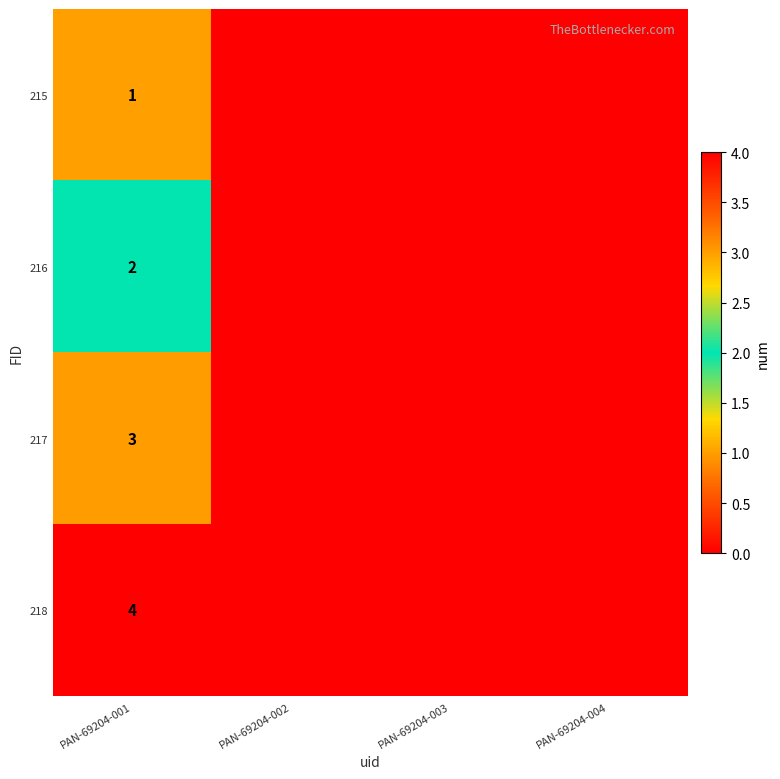

The 217 series shows 5 at PAN-69204-001. True or false?

False